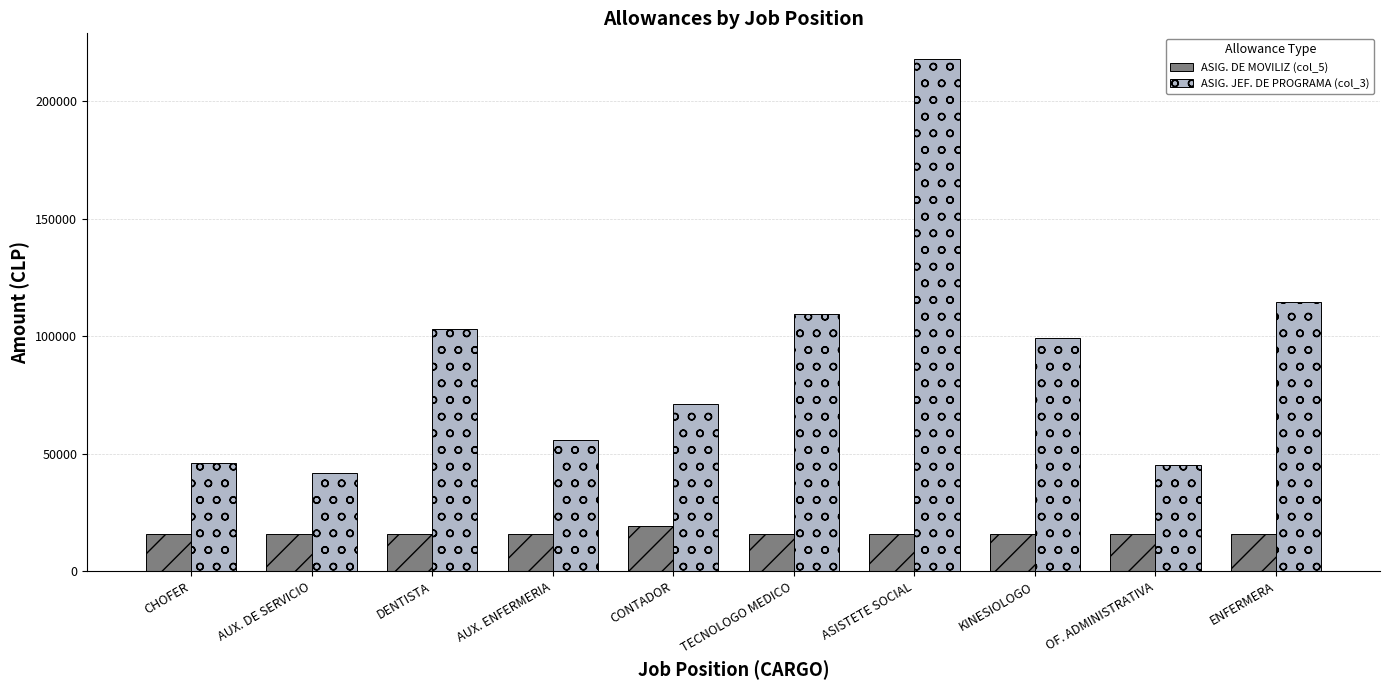

At how many categories does at least one series exceed 29085?

10